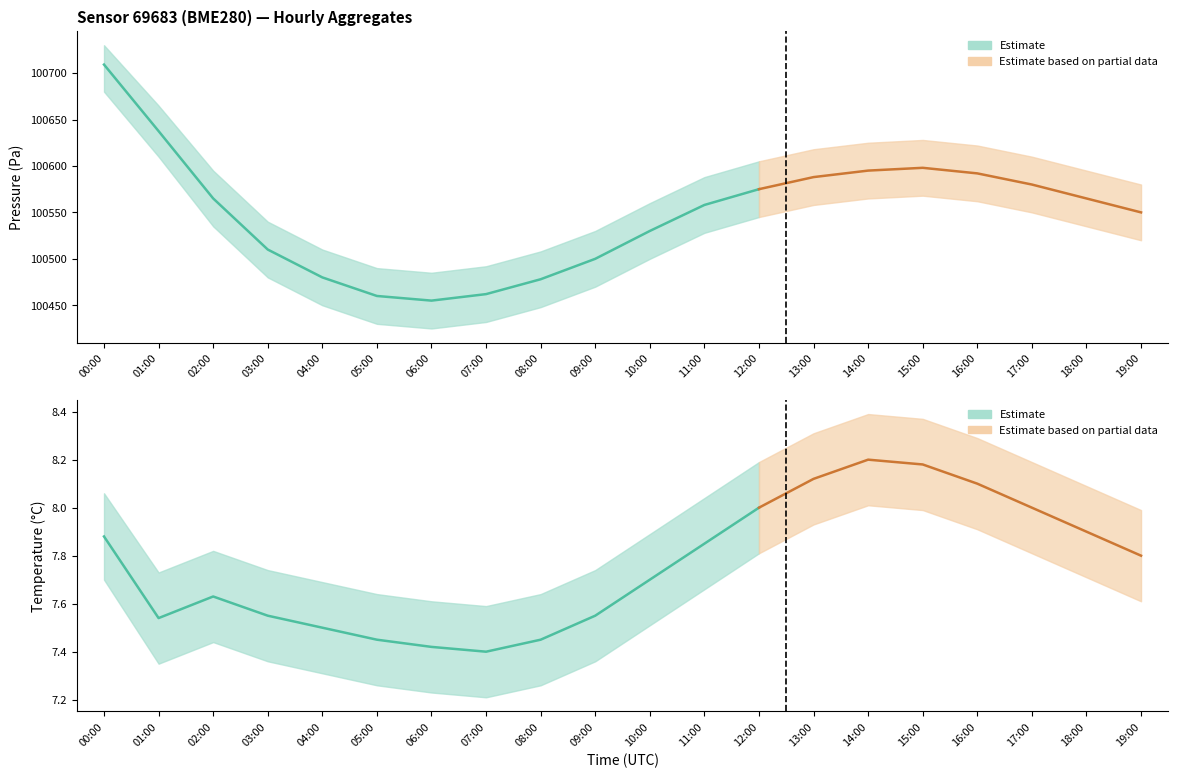

Rank the series by their maximum value, from lowest to highest.

temperature_lower, temperature, temperature_upper, pressure_lower, pressure, pressure_upper